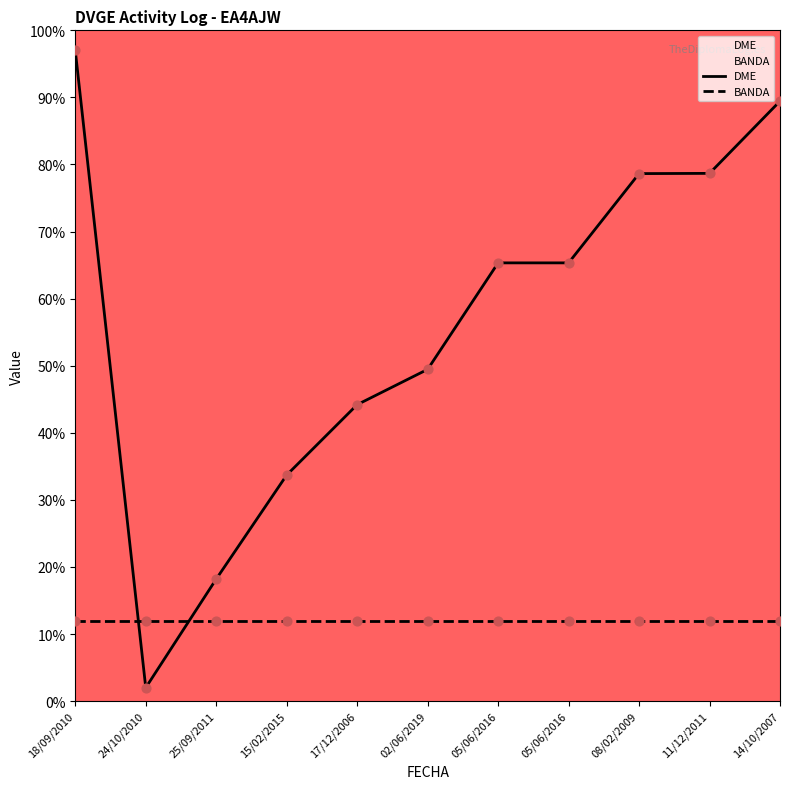

What are all the series names shown in the legend?

DME, BANDA